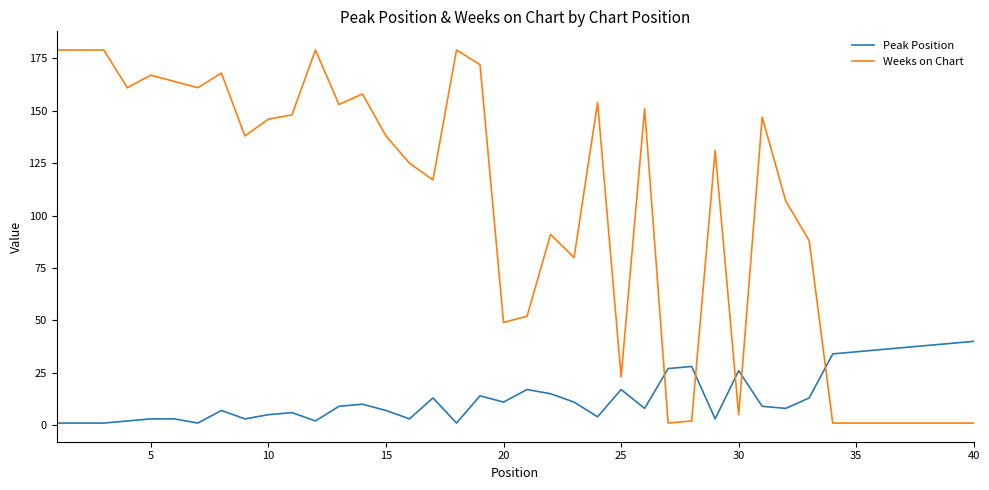

Which series has the largest total across all categories?

Weeks on Chart